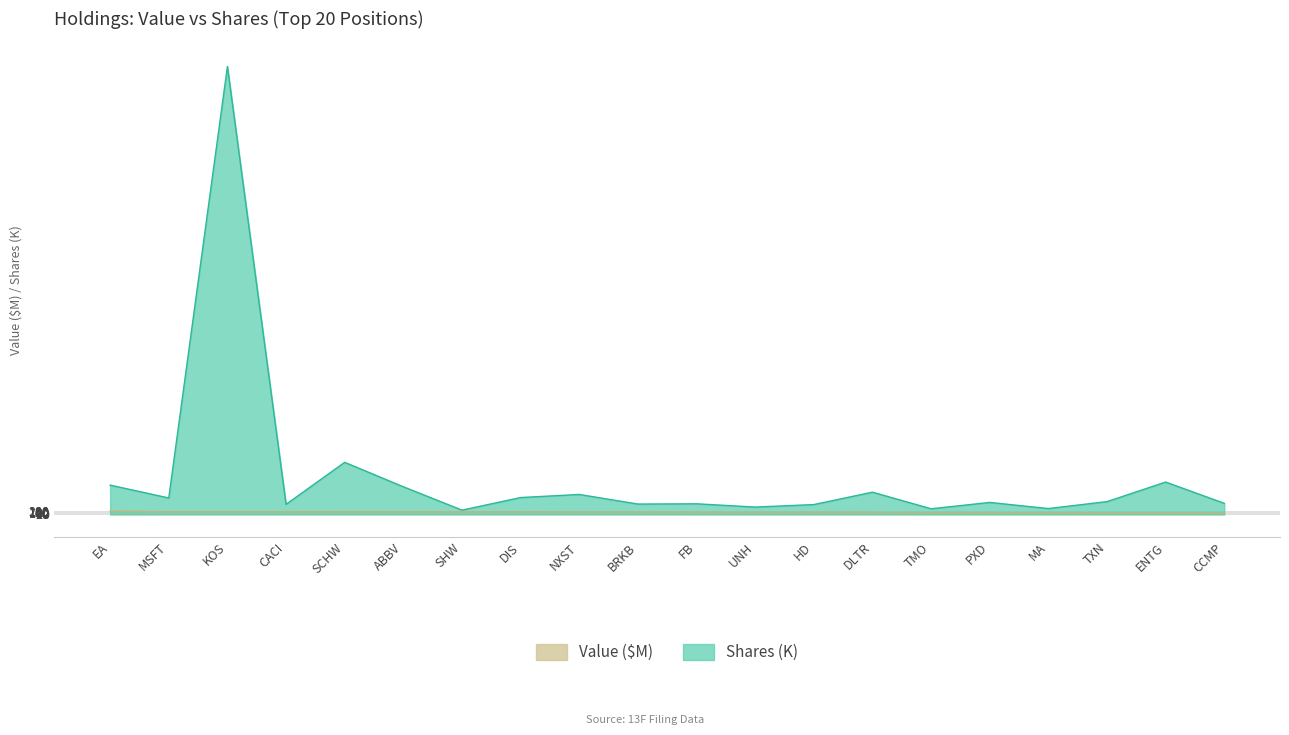

Which has a higher value, PXD or UNH?

UNH